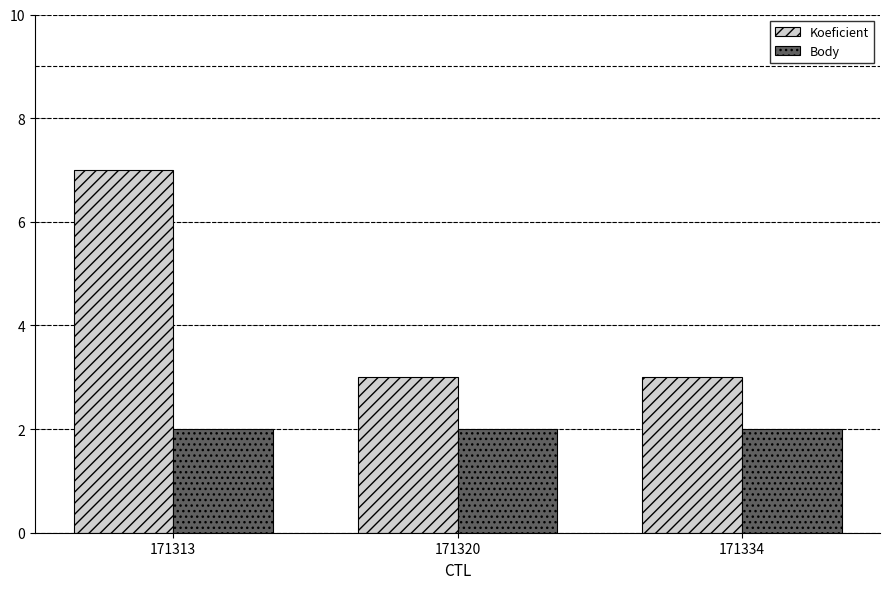

What is the lowest value of the Body series?

2